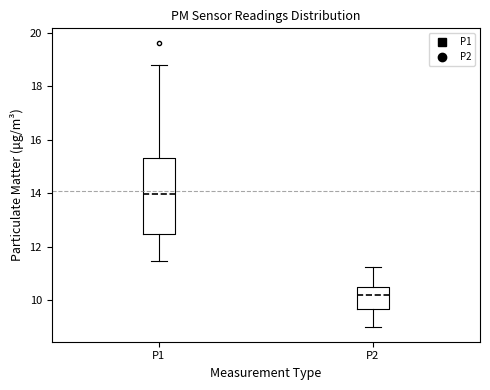

Which box has the highest median line?

P1